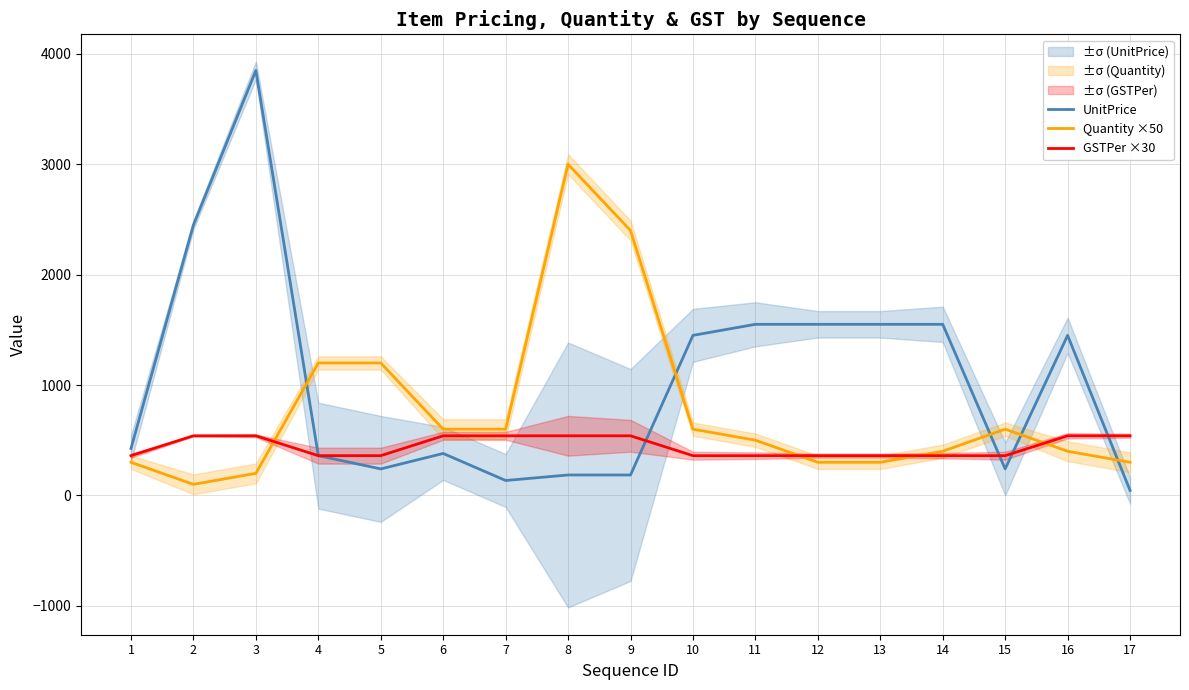

Which series ends up on top after the final intersection of Quantity ×50 and GSTPer ×30?

GSTPer ×30